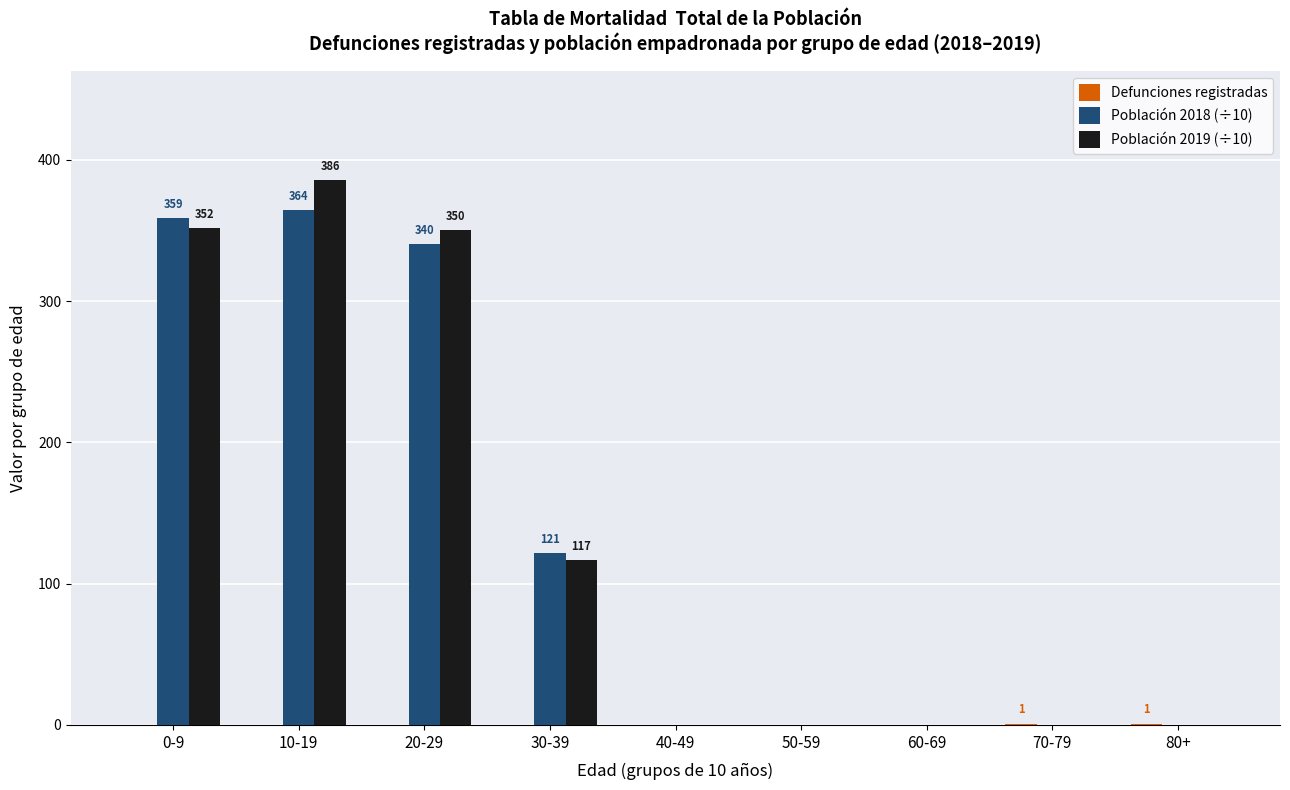

What is the sum of all Población 2019 (÷10) values?

1204.4